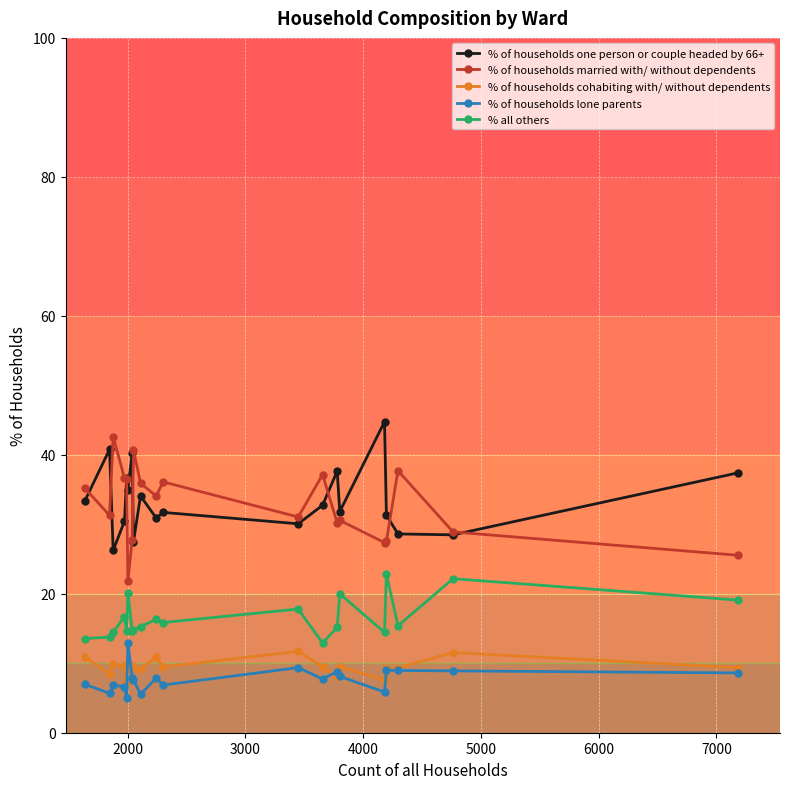

True or false: % of households cohabiting with/ without dependents and % all others intersect in this chart.

False